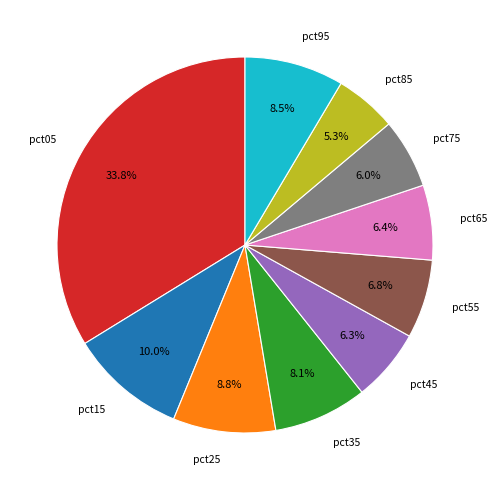

Combined, what portion of the pie is pct25 and pct35?

16.9%